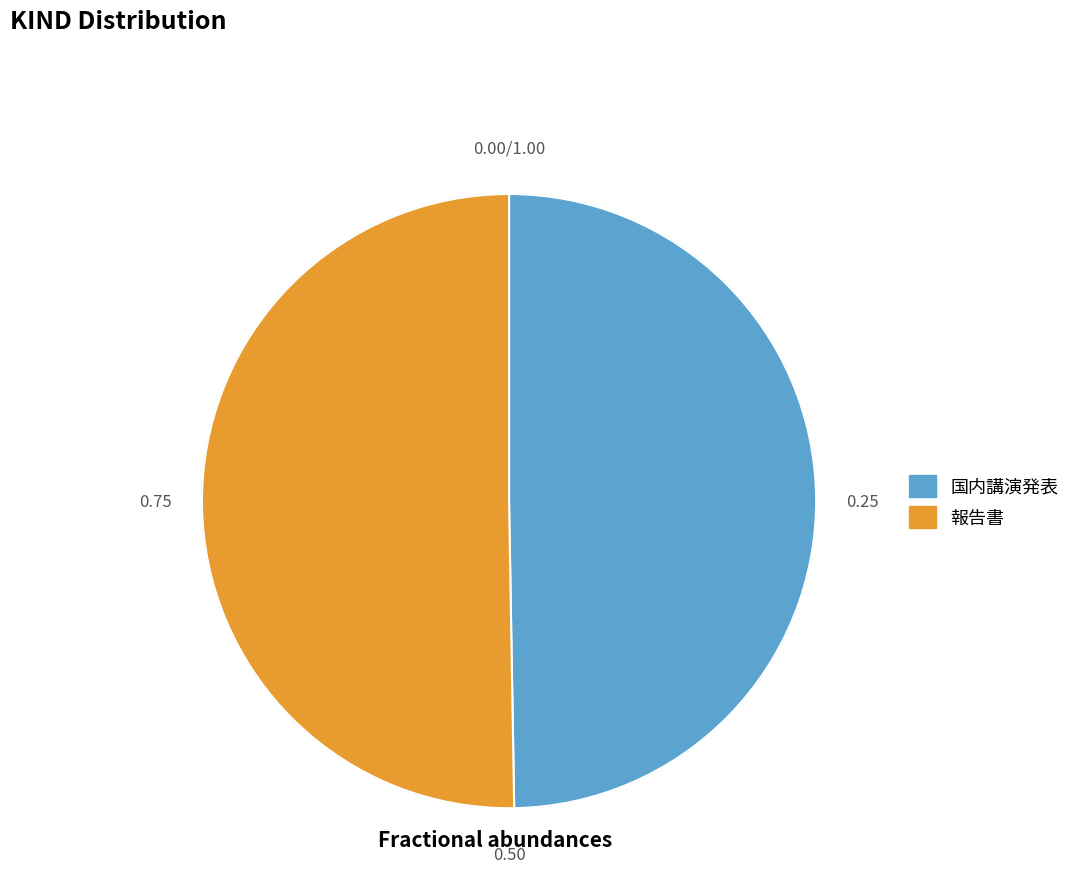

Rank the categories by value from lowest to highest.

国内講演発表, 報告書